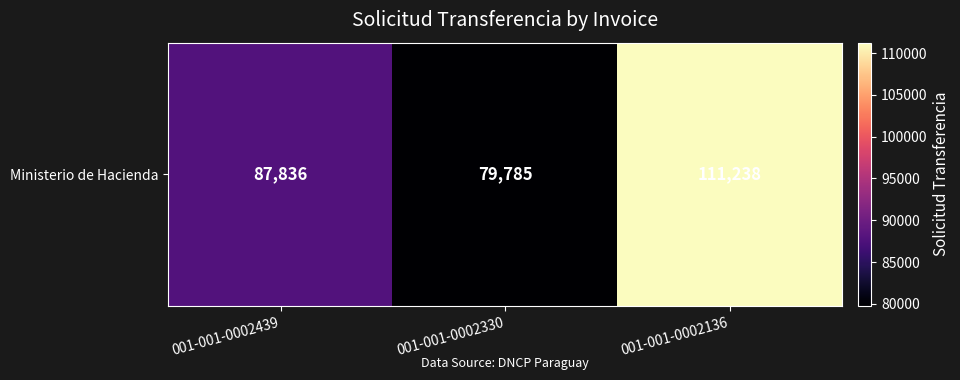

Reading left to right, what are all the values shown in this chart?

87836	79785	111238